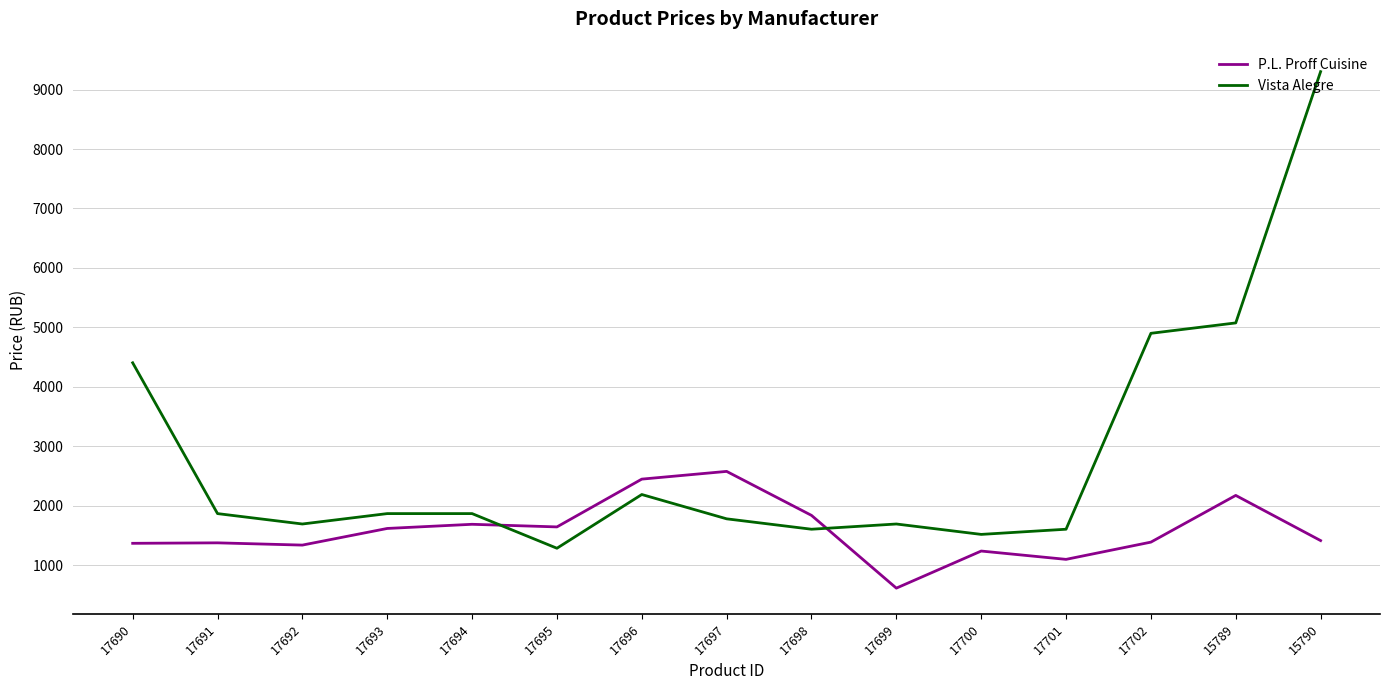

What are all the series names shown in the legend?

P.L. Proff Cuisine, Vista Alegre